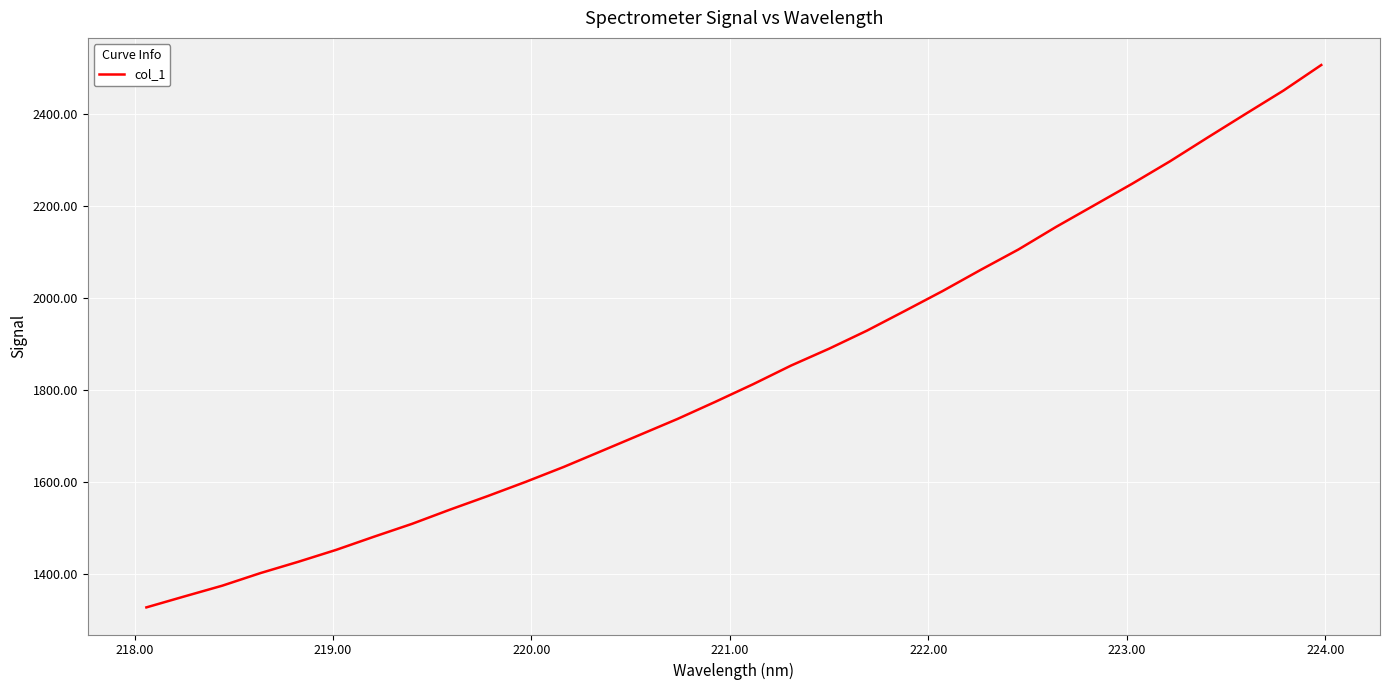

What is the smallest value displayed?

1327.5